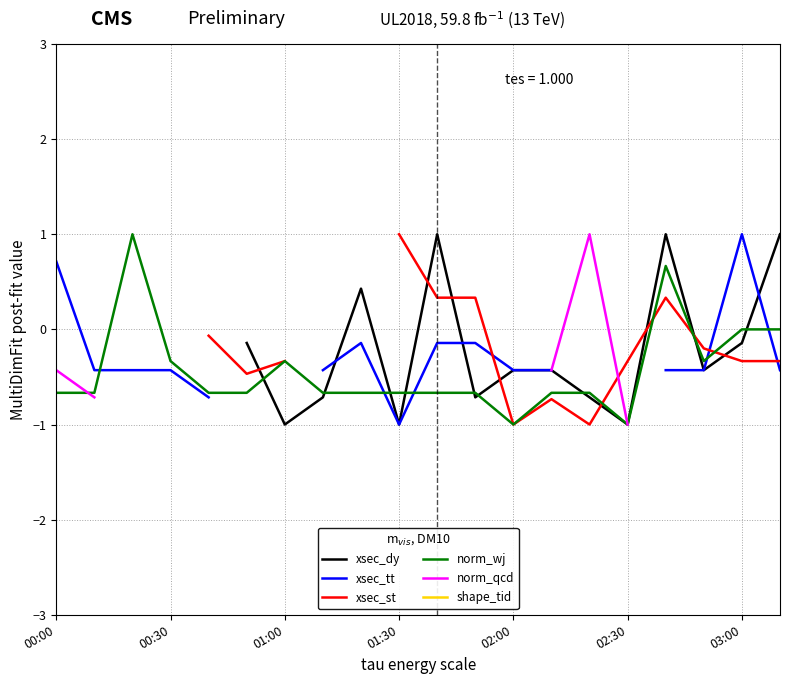

What is the highest value of the norm_qcd series?

1.0